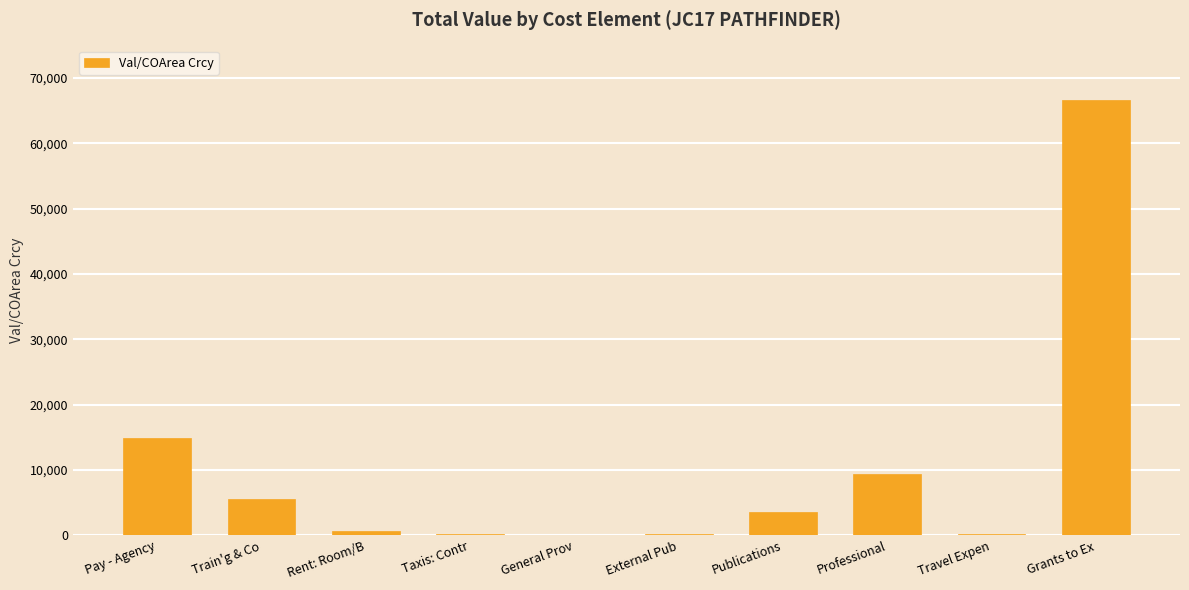

What is the difference between the values at Professional and Rent: Room/B?

8695.0